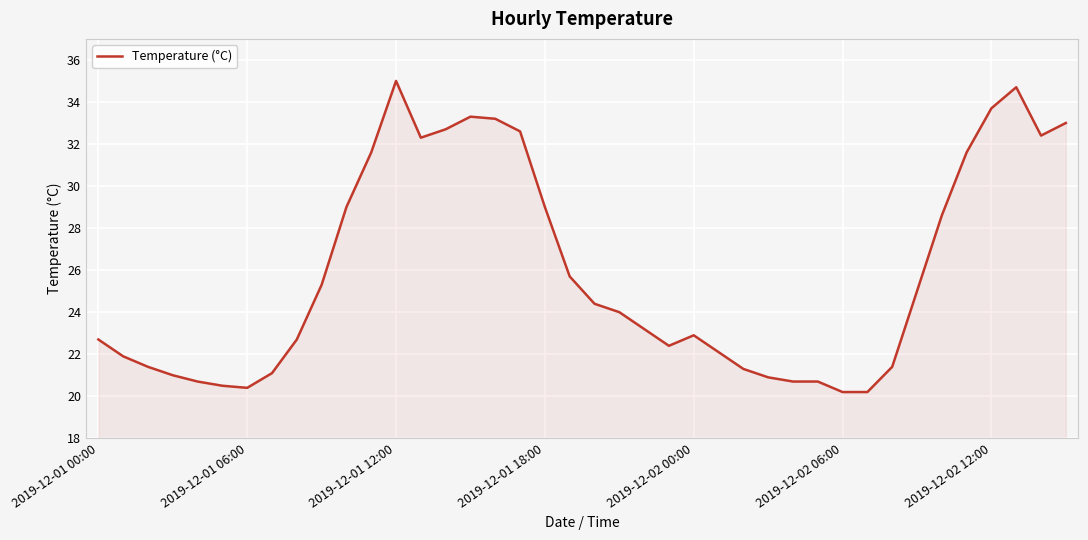

What is the difference between the maximum and minimum values?

14.8